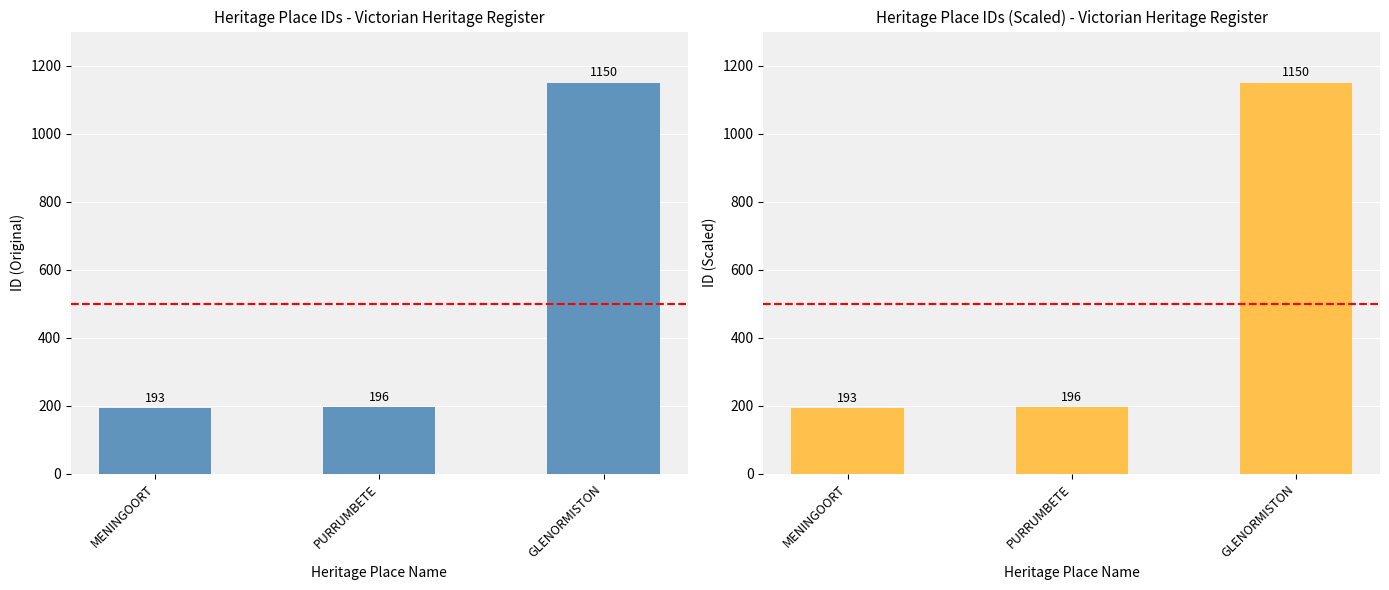

Is it true that the value at PURRUMBETE is 196?

True